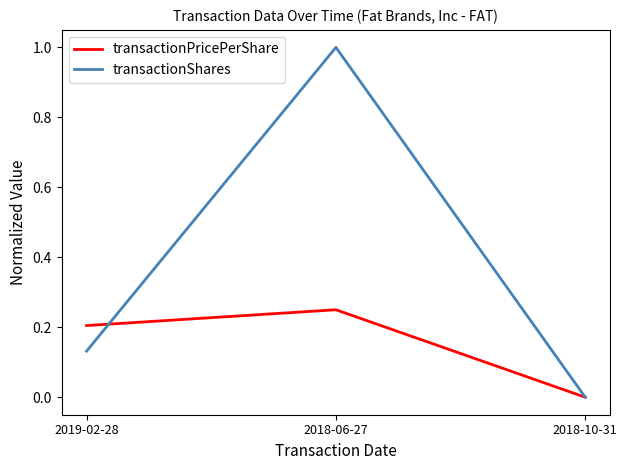

The transactionShares series shows 1.0 at 2018-06-27. True or false?

True